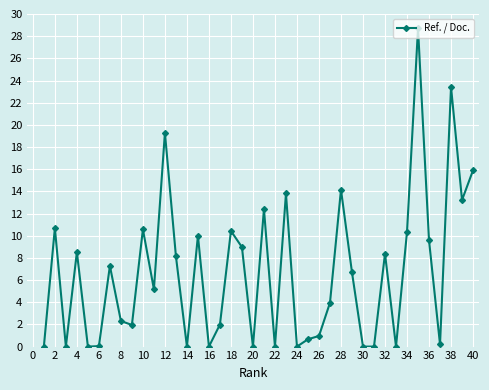

What is the value of the 27th point from the left?

4.0